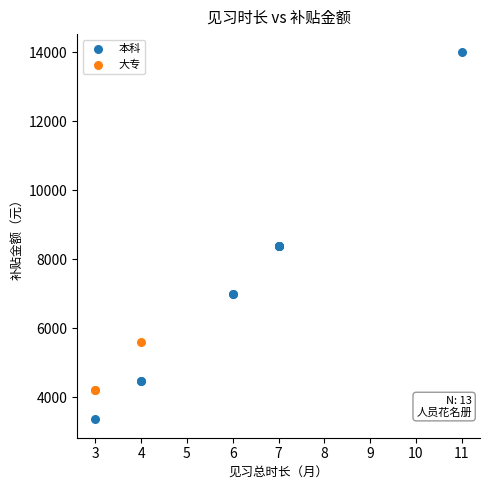

What are all the series names shown in the legend?

本科, 大专